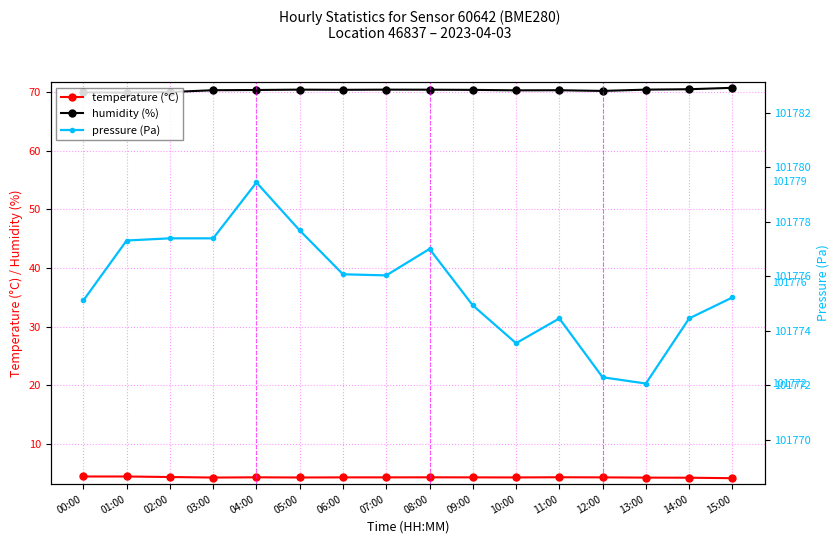

How many series are shown in this chart?

3